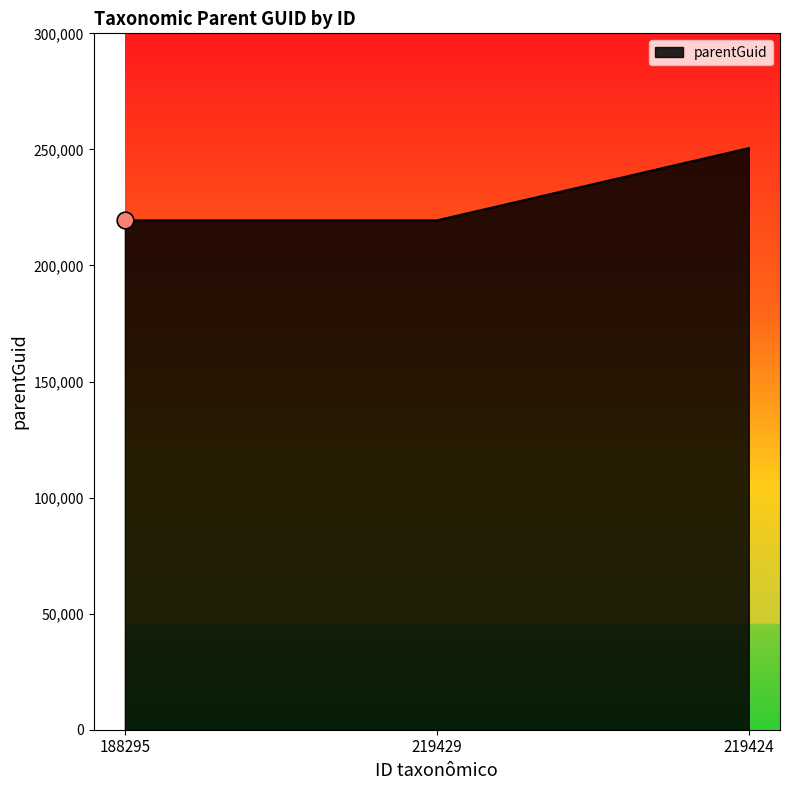

Count the number of categories in the chart.

3